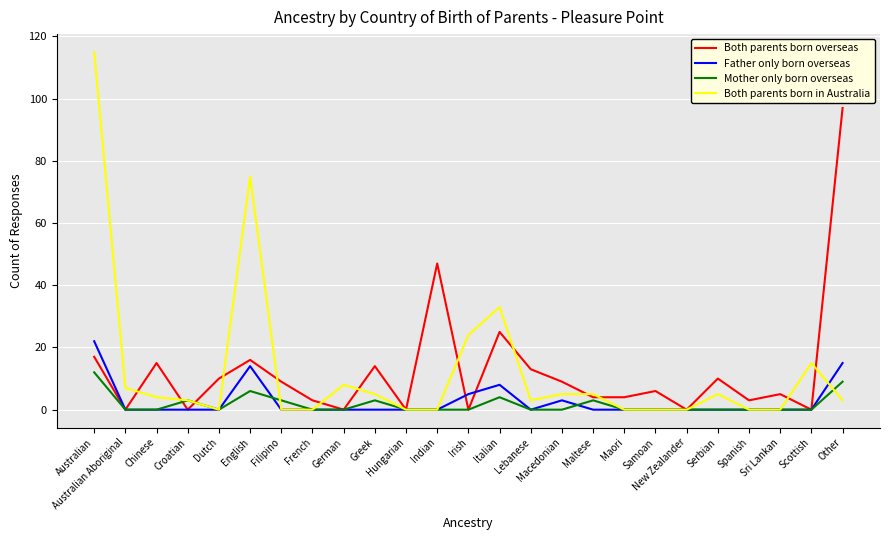

How many series are shown in this chart?

4